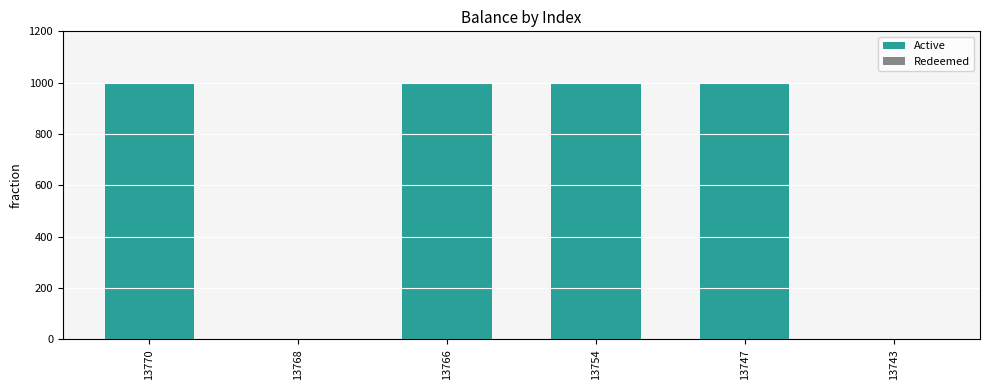

The chart shows a value of 639.7 at 13770. True or false?

False